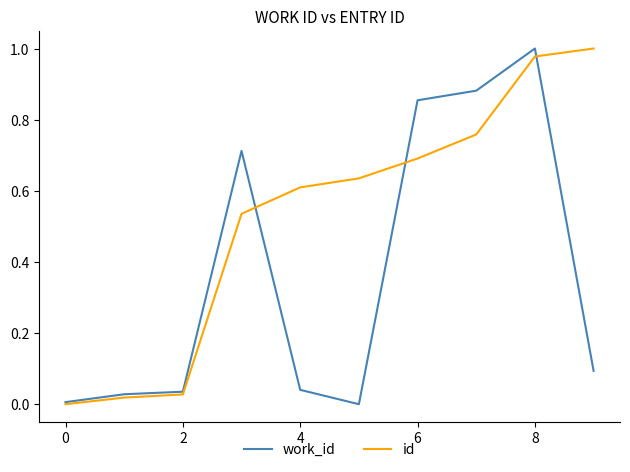

Rank the series by their average value, from lowest to highest.

work_id, id